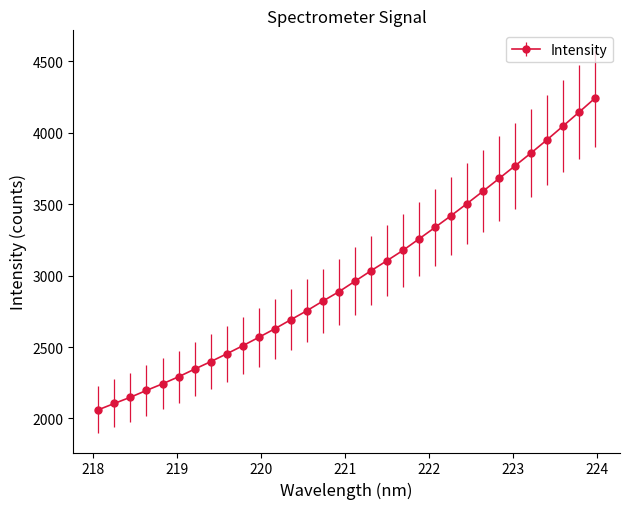

What is the smallest value displayed?

2061.0